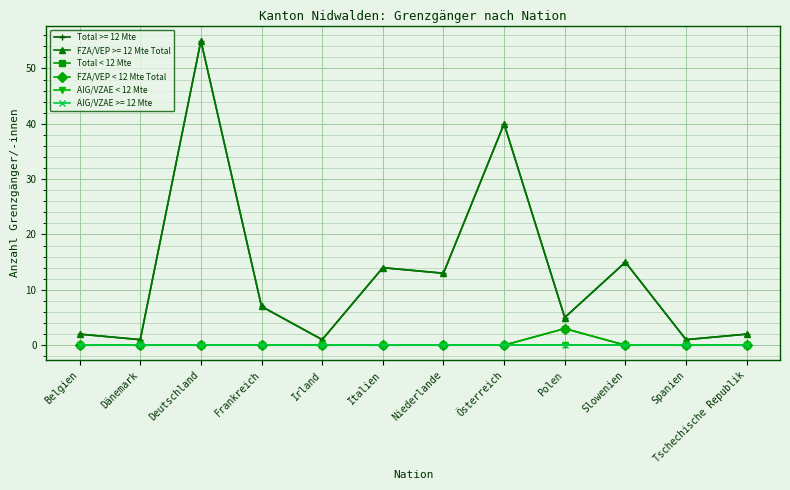

Does the chart have visible grid lines?

Yes